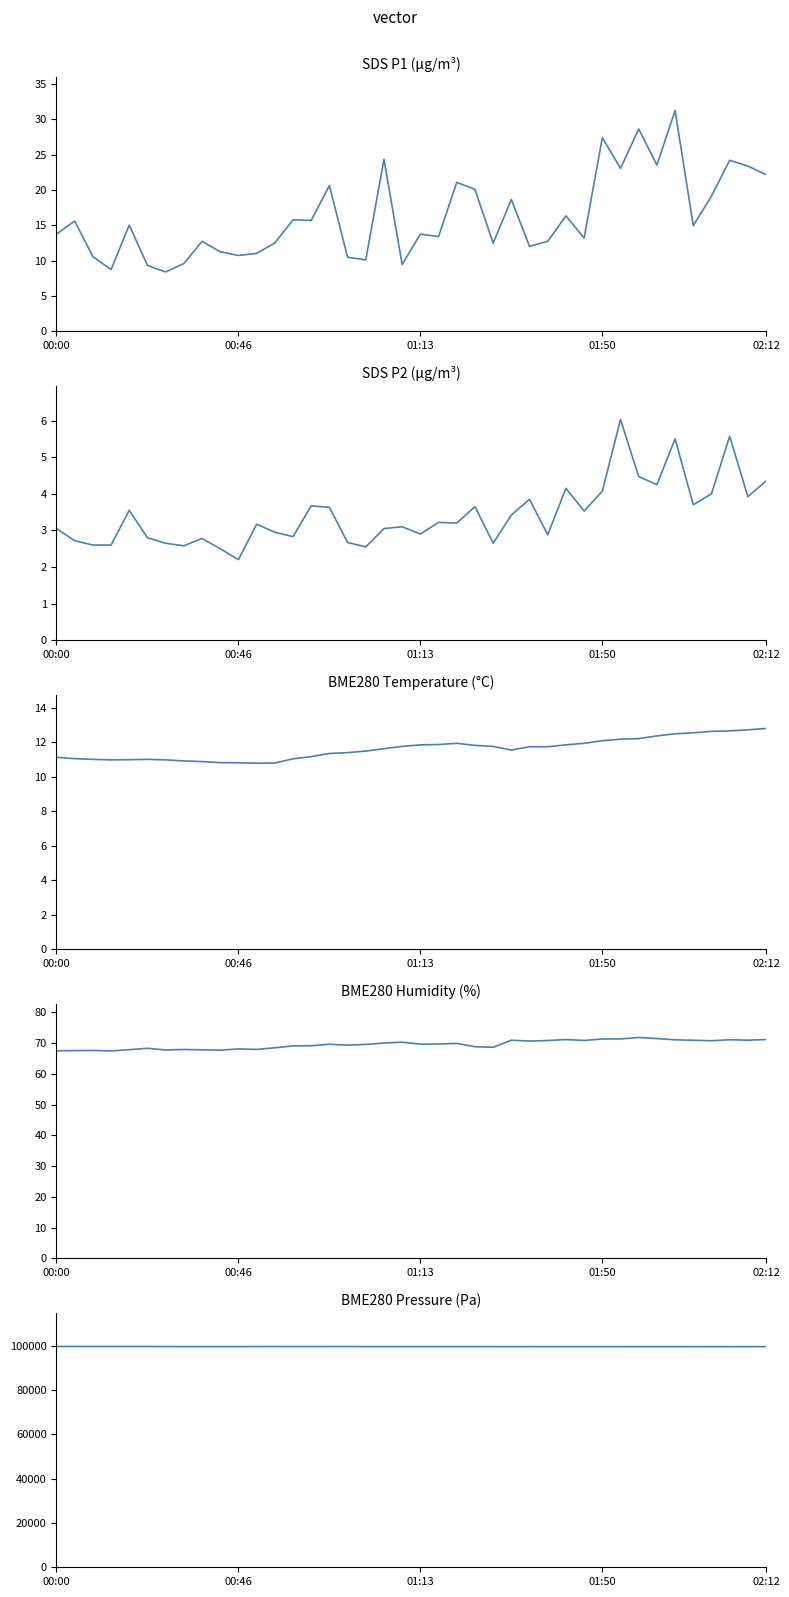

Which series has the largest range (max minus min)?

BME280_pressure